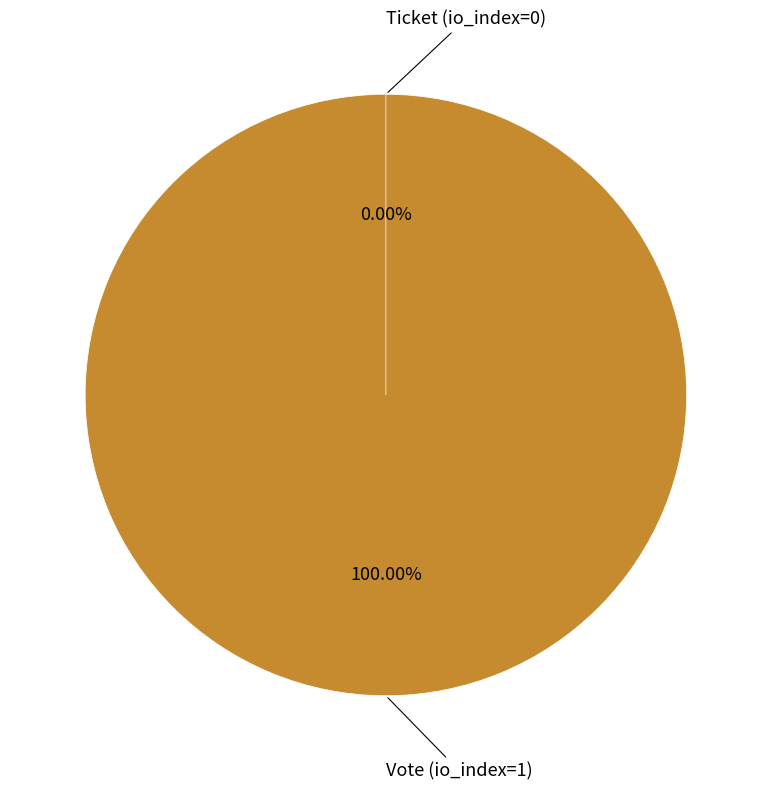

Combined, do Vote (io_index=1) and Ticket (io_index=0) account for over 50%?

Yes